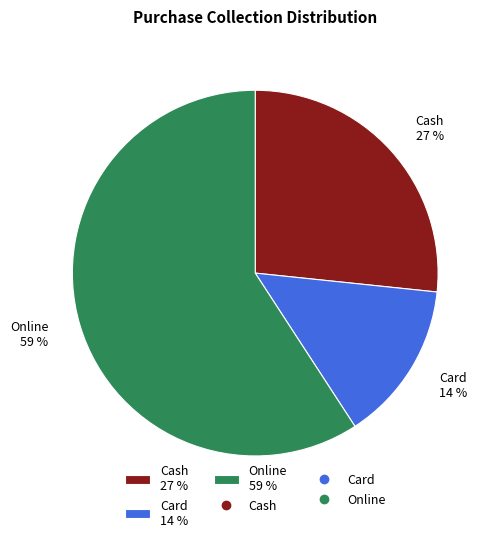

What percentage is the Card slice, to the nearest percent?

14%